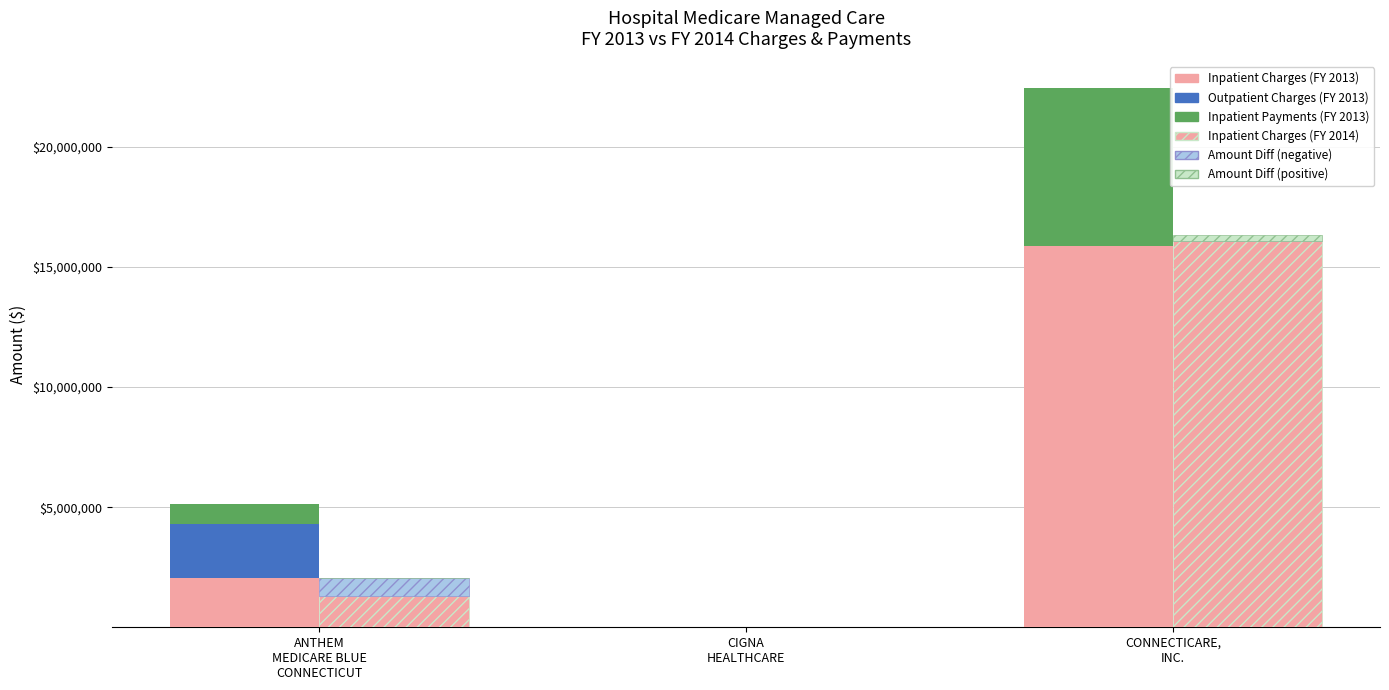

What is the difference between the Inpatient Charges (FY 2014) values at CIGNA
HEALTHCARE and ANTHEM
MEDICARE BLUE
CONNECTICUT?

1319146